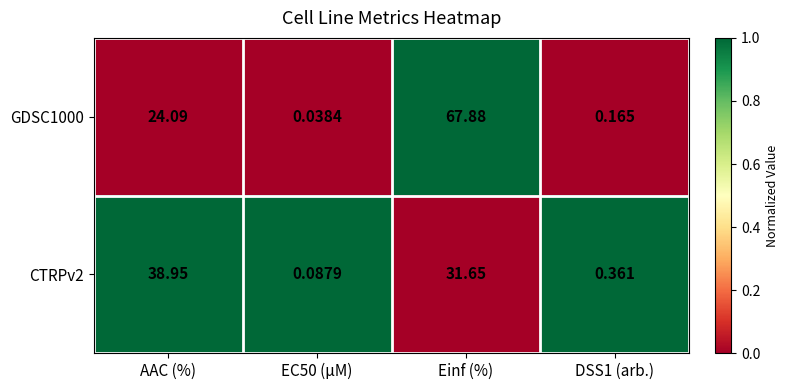

Which series has the largest total across all categories?

GDSC1000